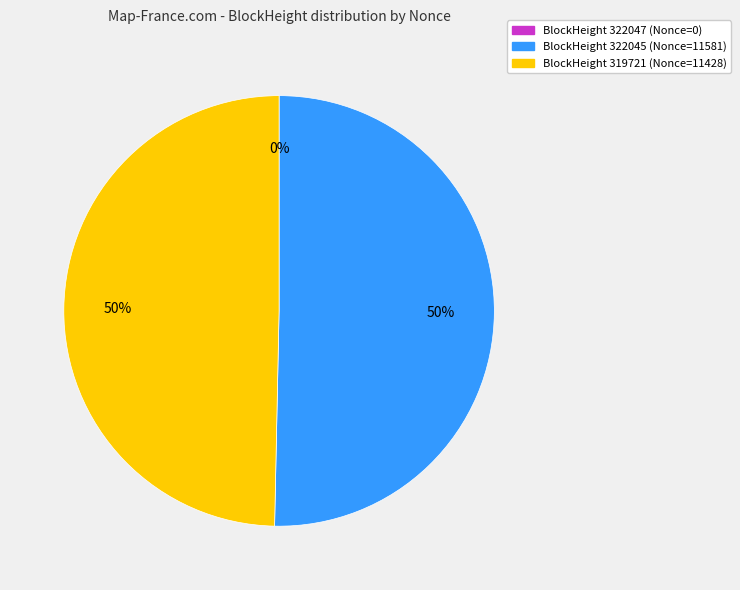

To the nearest percent, what is the difference between the largest and smallest slice percentages?

50%